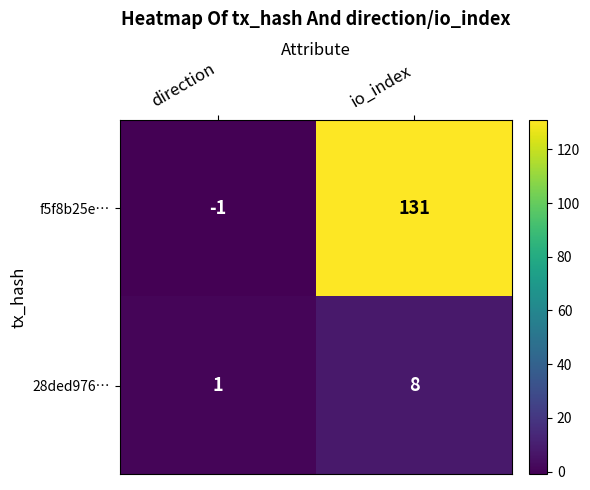

Reading left to right, transcribe all the data shown in this chart.

f5f8b25e…: direction=-1	io_index=131
28ded976…: direction=1	io_index=8